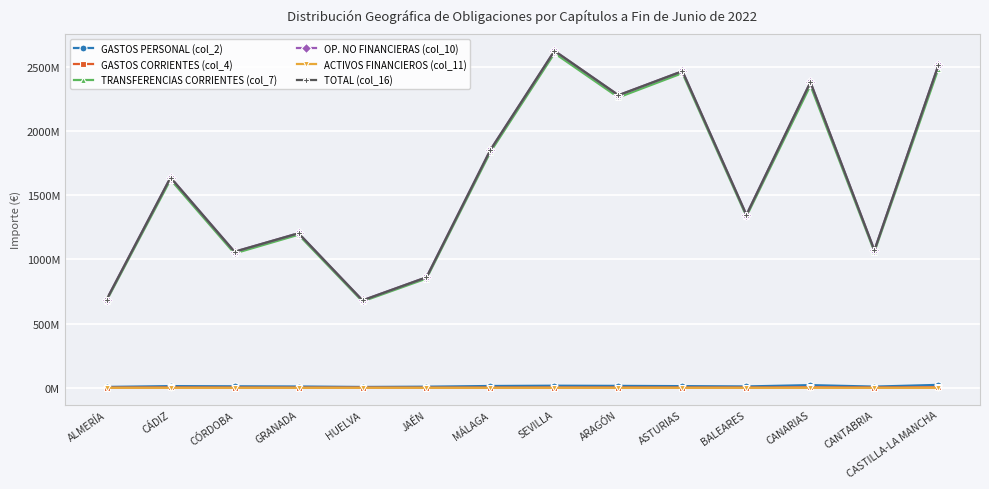

Reading left to right, extract all data points from this chart.

GASTOS PERSONAL (col_2): ALMERÍA=6802405.6	CÁDIZ=13070155.3	CÓRDOBA=11573843.4	GRANADA=10077175.0	HUELVA=6580990.8	JAÉN=8693548.4	MÁLAGA=14050987.3	SEVILLA=16296844.2	ARAGÓN=14967150.6	ASTURIAS=12995538.0	BALEARES=10647691.4	CANARIAS=20827417.0	CANTABRIA=9353001.9	CASTILLA-LA MANCHA=22764868.7
GASTOS CORRIENTES (col_4): ALMERÍA=1157285.0	CÁDIZ=2370628.2	CÓRDOBA=1493129.8	GRANADA=1301329.8	HUELVA=1540744.3	JAÉN=979062.9	MÁLAGA=1674773.9	SEVILLA=1779465.5	ARAGÓN=2142442.0	ASTURIAS=1724528.8	BALEARES=1602993.8	CANARIAS=3597162.0	CANTABRIA=2102663.0	CASTILLA-LA MANCHA=3738027.4
TRANSFERENCIAS CORRIENTES (col_7): ALMERÍA=678844244.0	CÁDIZ=1622441285.2	CÓRDOBA=1047115822.4	GRANADA=1192801904.2	HUELVA=673179879.8	JAÉN=851438413.0	MÁLAGA=1838774746.9	SEVILLA=2606939332.3	ARAGÓN=2262716111.5	ASTURIAS=2451932704.5	BALEARES=1335207435.9	CANARIAS=2356582911.9	CANTABRIA=1059997691.4	CASTILLA-LA MANCHA=2487404713.7
OP. NO FINANCIERAS (col_10): ALMERÍA=687269665.1	CÁDIZ=1638277494.5	CÓRDOBA=1060290953.7	GRANADA=1204294394.0	HUELVA=681326102.1	JAÉN=861243526.2	MÁLAGA=1854699360.5	SEVILLA=2625164810.7	ARAGÓN=2279857335.1	ASTURIAS=2466953101.4	BALEARES=1347578215.4	CANARIAS=2381228078.6	CANTABRIA=1071475079.1	CASTILLA-LA MANCHA=2514011892.6
ACTIVOS FINANCIEROS (col_11): ALMERÍA=23859.8	CÁDIZ=61184.7	CÓRDOBA=36491.5	GRANADA=46301.7	HUELVA=17924.9	JAÉN=44553.5	MÁLAGA=56220.0	SEVILLA=75041.5	ARAGÓN=67167.8	ASTURIAS=41709.6	BALEARES=44146.4	CANARIAS=85384.6	CANTABRIA=8871.6	CASTILLA-LA MANCHA=44388.7
TOTAL (col_16): ALMERÍA=687293525.0	CÁDIZ=1638338679.1	CÓRDOBA=1060327445.3	GRANADA=1204340695.7	HUELVA=681344027.0	JAÉN=861288079.7	MÁLAGA=1854755580.5	SEVILLA=2625239852.2	ARAGÓN=2279924502.9	ASTURIAS=2466994811.0	BALEARES=1347622361.8	CANARIAS=2381313463.2	CANTABRIA=1071483950.8	CASTILLA-LA MANCHA=2514056281.3